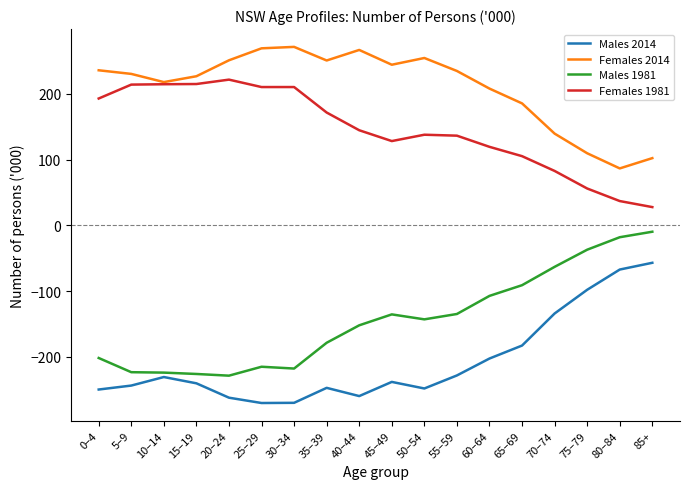

At which label is Females 2014 closest to 179?

65–69